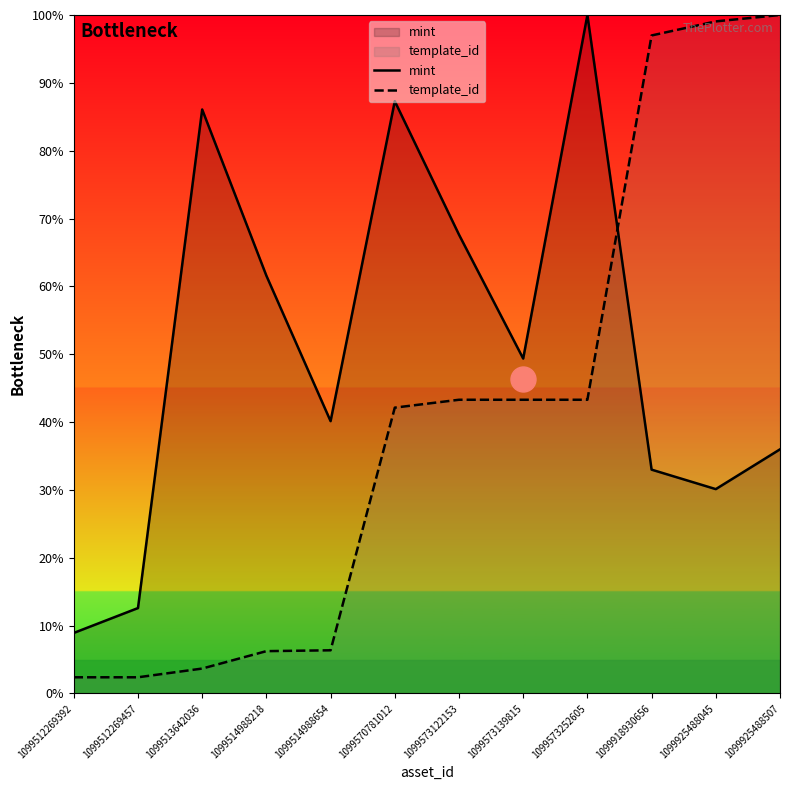

What value does the template_id series have at 1099925488045?

99.1